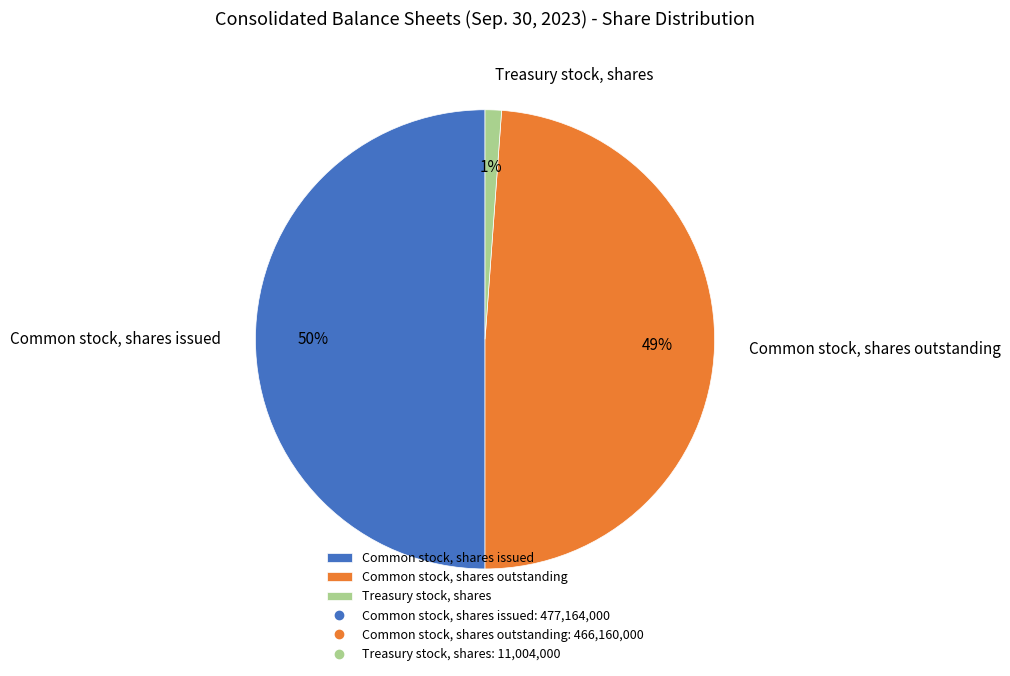

Between Common stock, shares outstanding and Common stock, shares issued, which is larger?

Common stock, shares issued